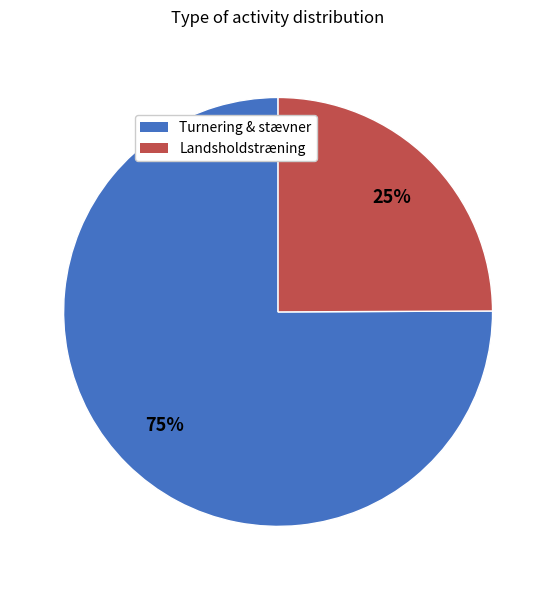

To the nearest percent, what is the difference between the largest and smallest slice percentages?

50%